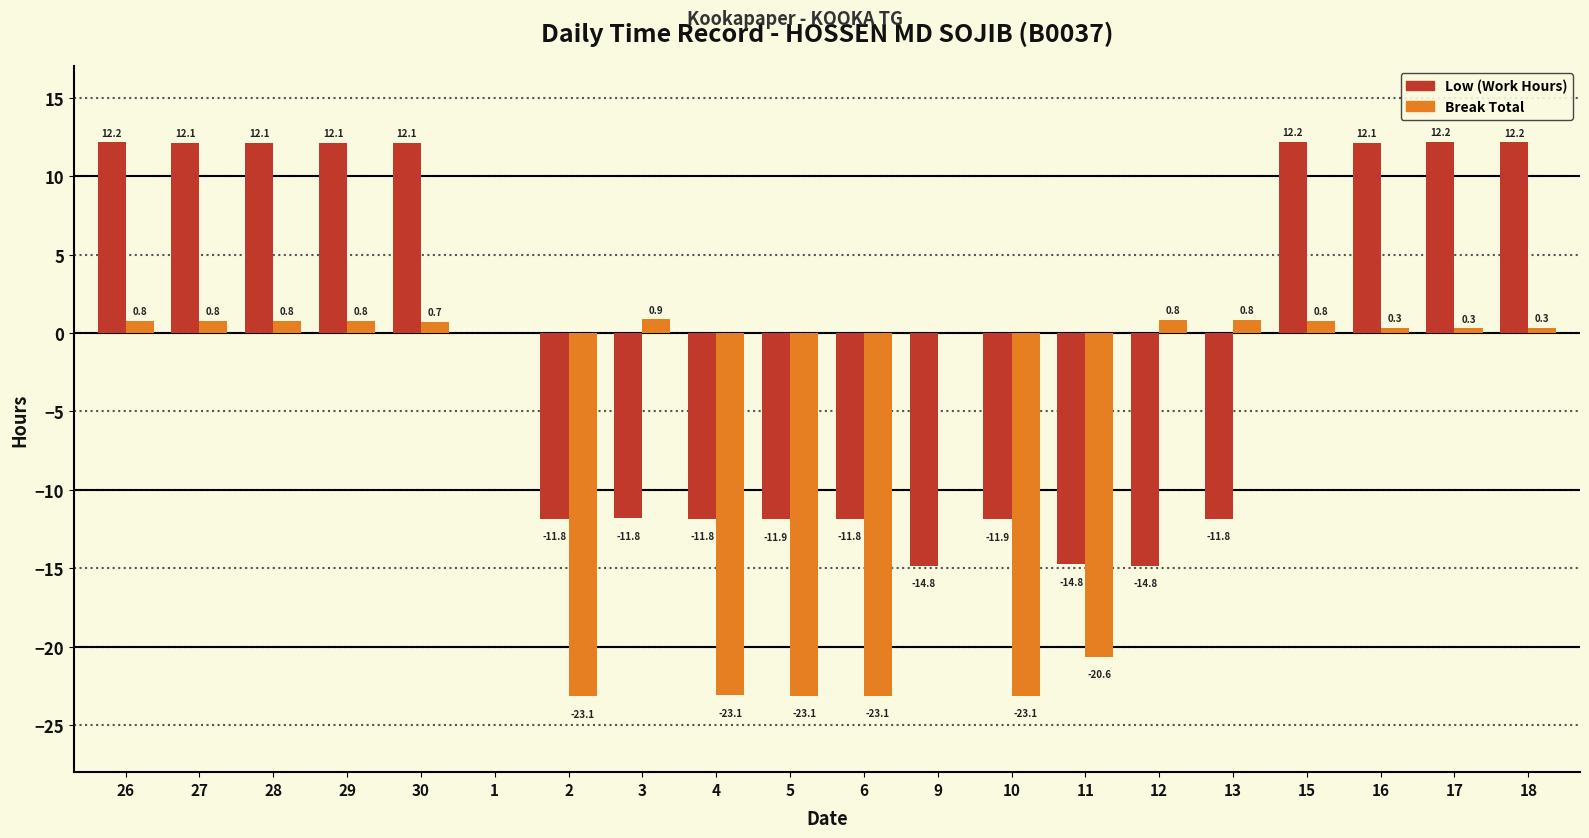

Is it true that Low (Work Hours) equals 12.2 at 26?

True